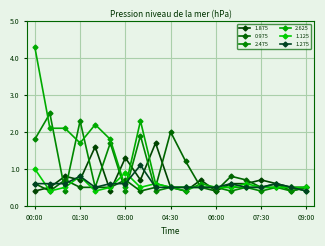

What is the highest value of the 1.875 series?

1.7